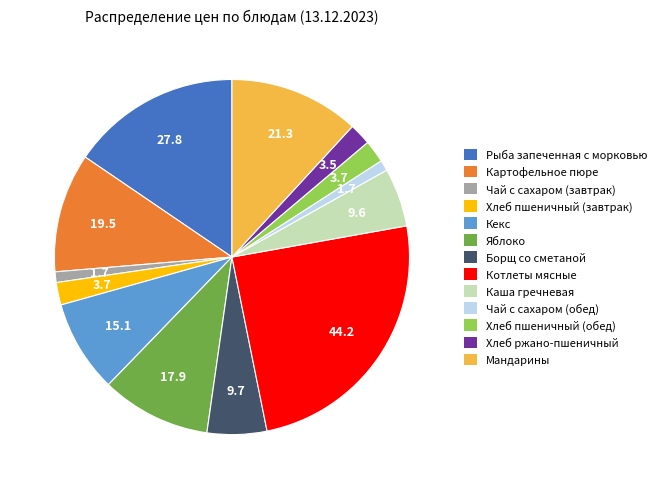

True or false: Котлеты мясные accounts for 25% of the total.

True